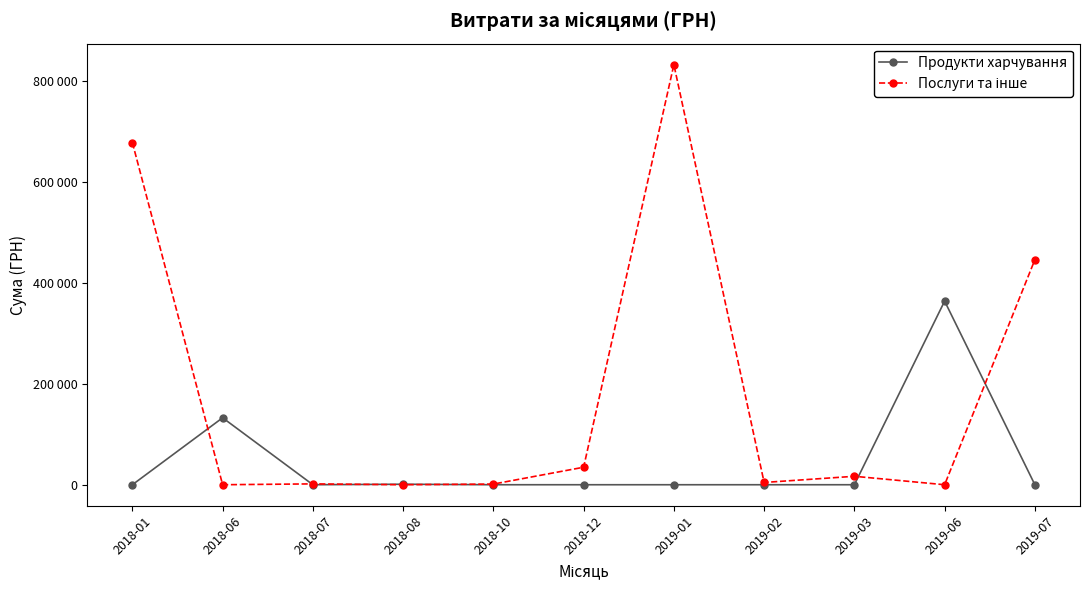

Between which two adjacent categories do Продукти харчування and Послуги та інше first intersect?

2018-01 and 2018-06